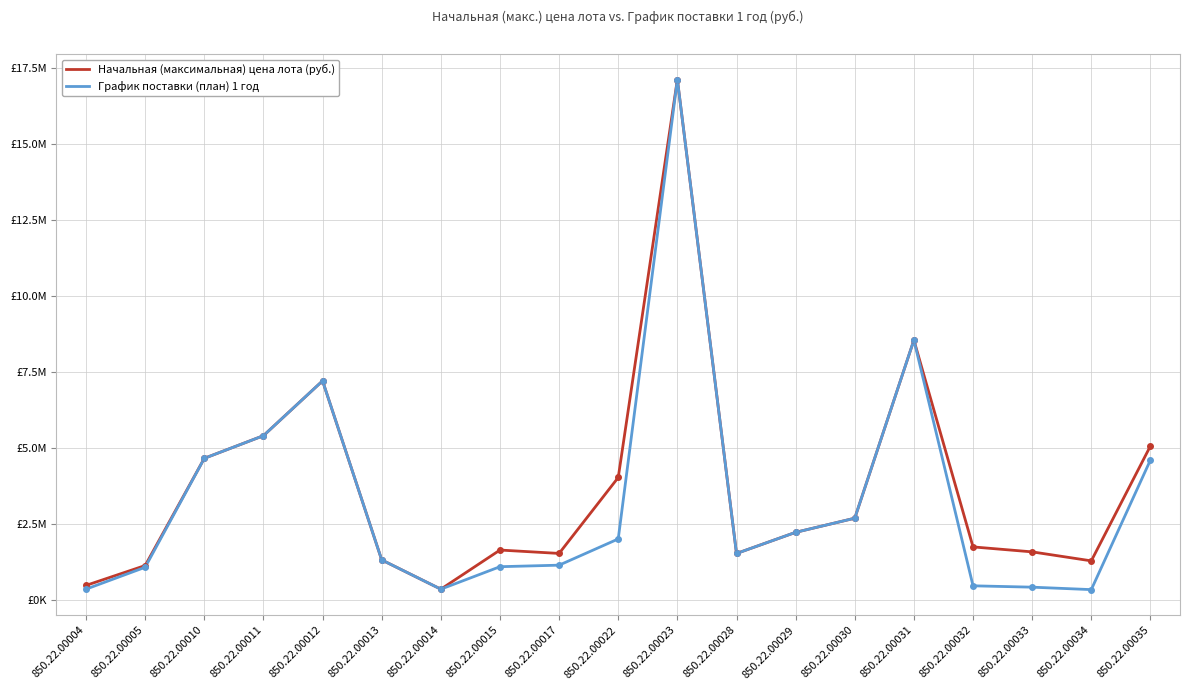

What are all the series names shown in the legend?

Начальная (максимальная) цена лота (руб.), График поставки (план) 1 год